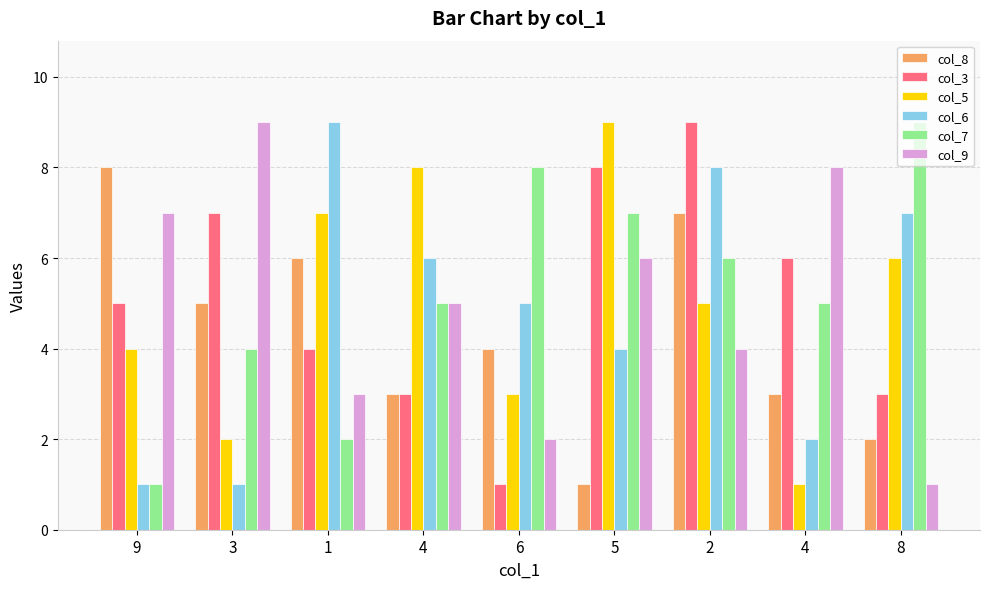

What is the total value across all series at 9?

26